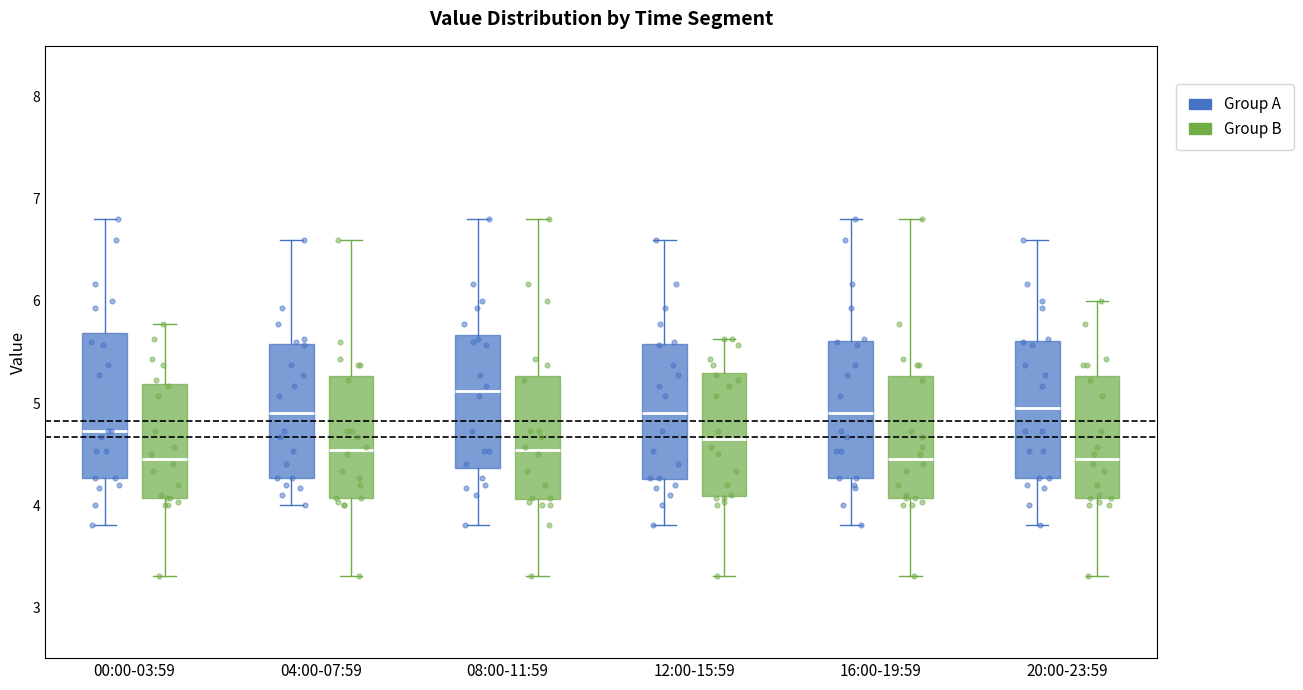

Reading left to right, transcribe this box plot: for each box, give where its median line is, the range the box spans, and where its two whiskers end, as read against the y-axis. The values are not printed on the chart, so give them approximately, as read against the axis.

00:00-03:59 (Group A): median 4.7, box 4.3 to 5.7, whiskers 3.8 to 6.8
00:00-03:59 (Group B): median 4.5, box 4.1 to 5.2, whiskers 3.3 to 5.8
04:00-07:59 (Group A): median 4.9, box 4.3 to 5.6, whiskers 4.0 to 6.6
04:00-07:59 (Group B): median 4.5, box 4.1 to 5.3, whiskers 3.3 to 6.6
08:00-11:59 (Group A): median 5.1, box 4.4 to 5.7, whiskers 3.8 to 6.8
08:00-11:59 (Group B): median 4.5, box 4.1 to 5.3, whiskers 3.3 to 6.8
12:00-15:59 (Group A): median 4.9, box 4.3 to 5.6, whiskers 3.8 to 6.6
12:00-15:59 (Group B): median 4.7, box 4.1 to 5.3, whiskers 3.3 to 5.6
16:00-19:59 (Group A): median 4.9, box 4.3 to 5.6, whiskers 3.8 to 6.8
16:00-19:59 (Group B): median 4.5, box 4.1 to 5.3, whiskers 3.3 to 6.8
20:00-23:59 (Group A): median 5.0, box 4.3 to 5.6, whiskers 3.8 to 6.6
20:00-23:59 (Group B): median 4.5, box 4.1 to 5.3, whiskers 3.3 to 6.0